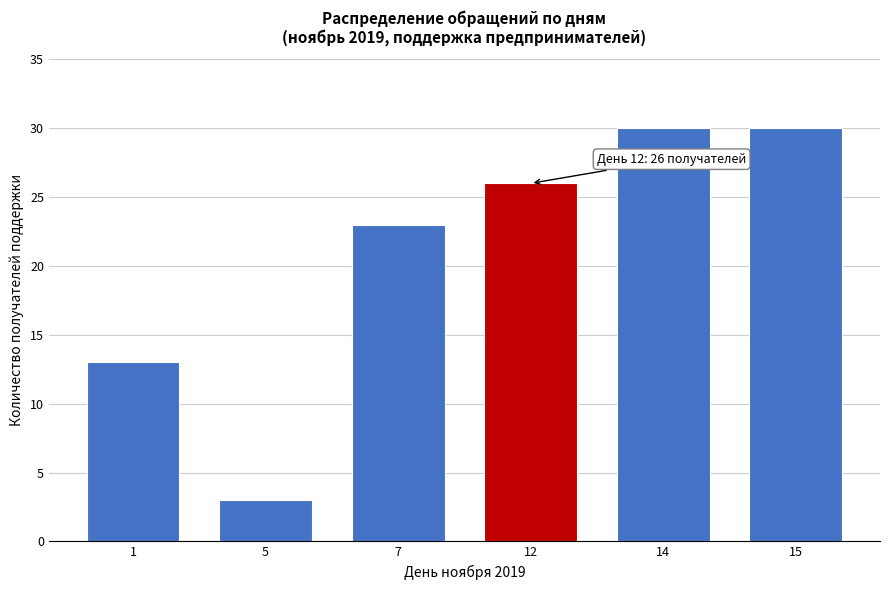

Reading right to left, transcribe all the data shown in this chart.

15=30	14=30	12=26	7=23	5=3	1=13